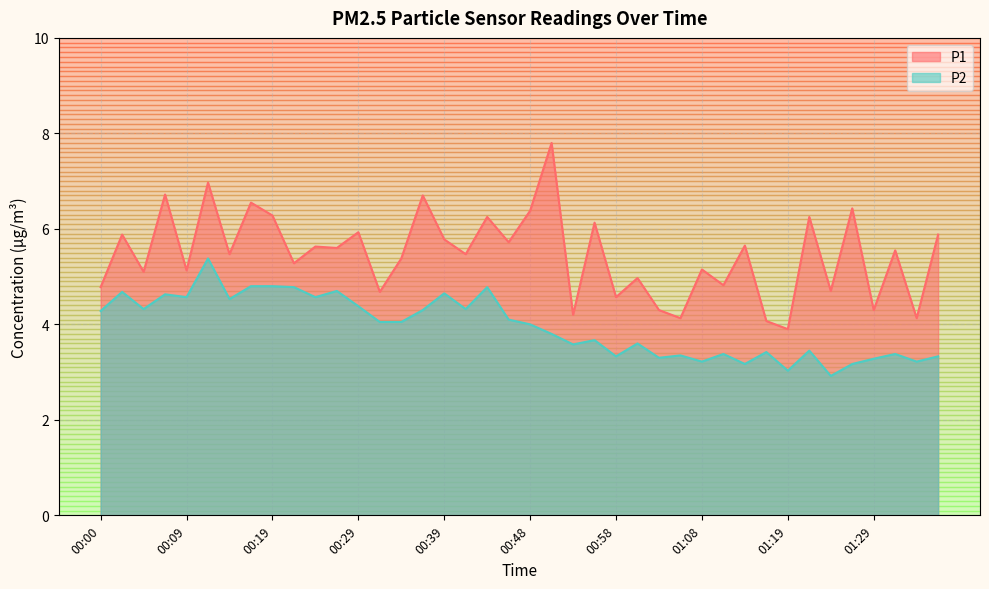

The value of P1 at 00:00 is 4.8. True or false?

True